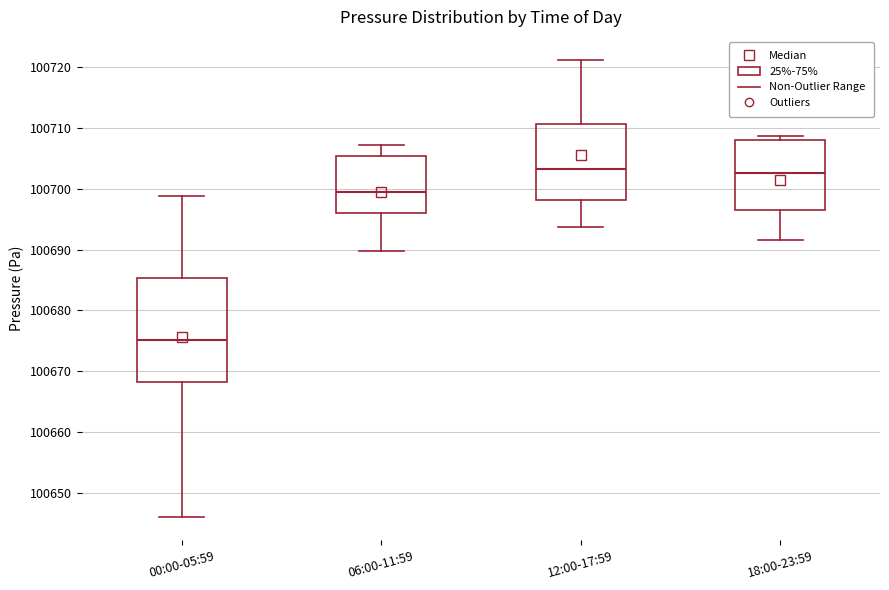

Where does the upper whisker of the box for 00:00-05:59 end on the y-axis? The values are not printed on the chart, so give them approximately, as read against the axis.

100699